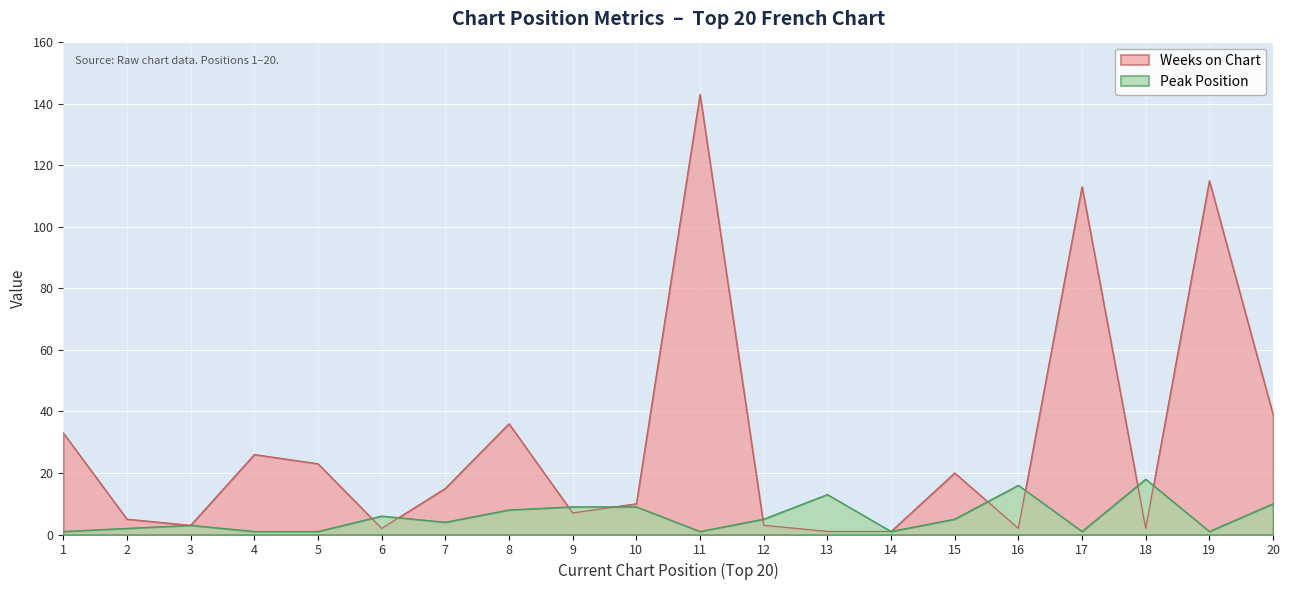

List the series in order of their overall mean, highest first.

Weeks on Chart, Peak Position